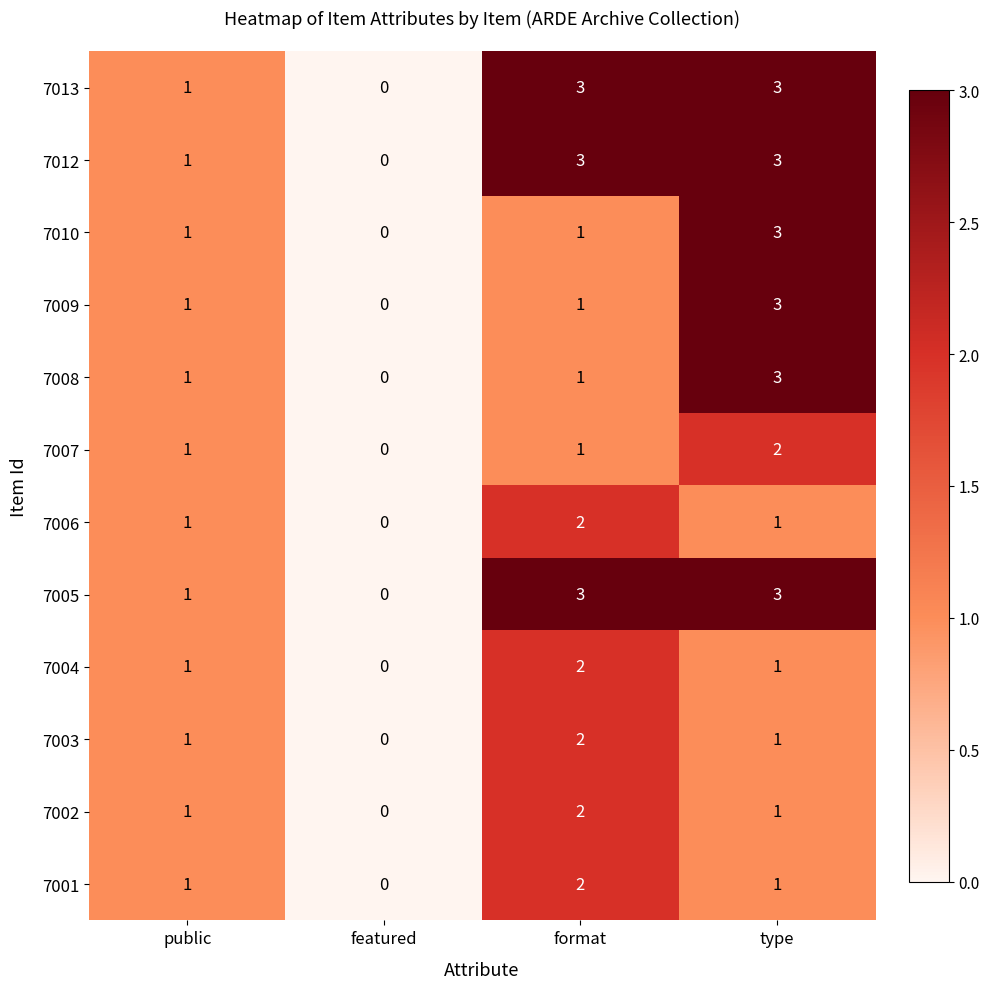

True or false: 7009 has a value of 5 at type.

False